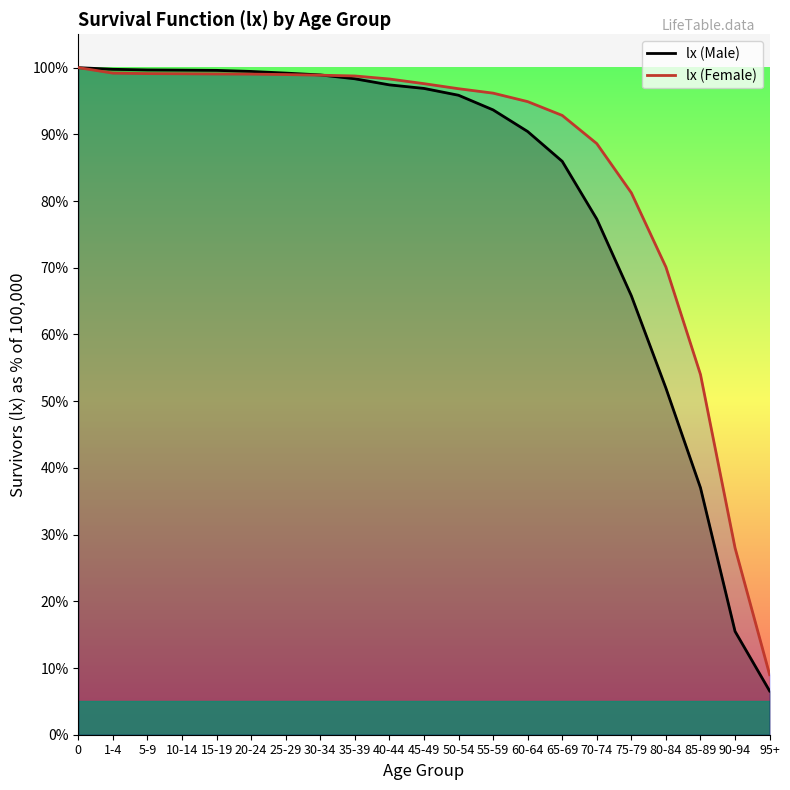

At how many categories does at least one series exceed 82?

16